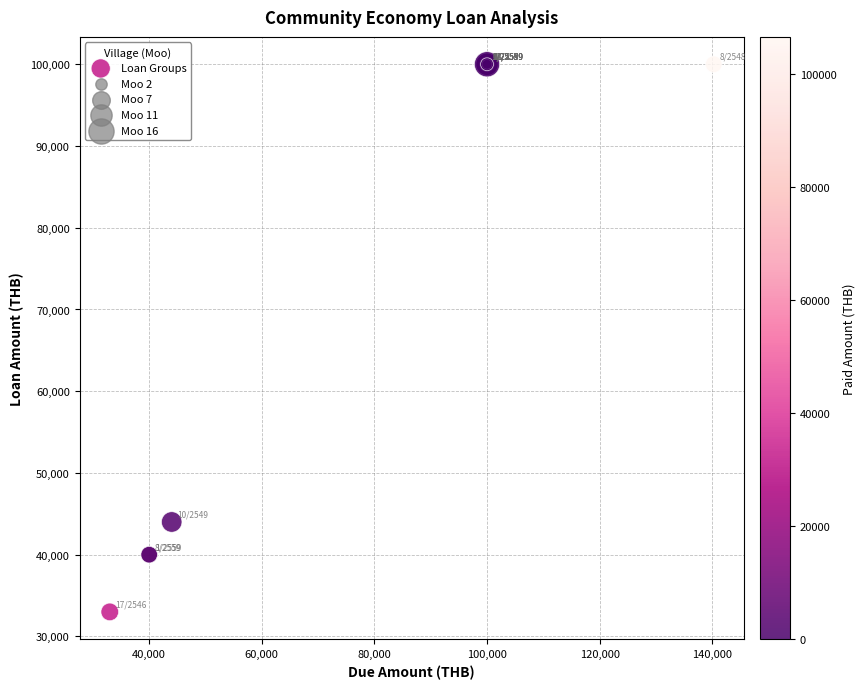

What Y value in the scatter plot is closest to 66500?

44000